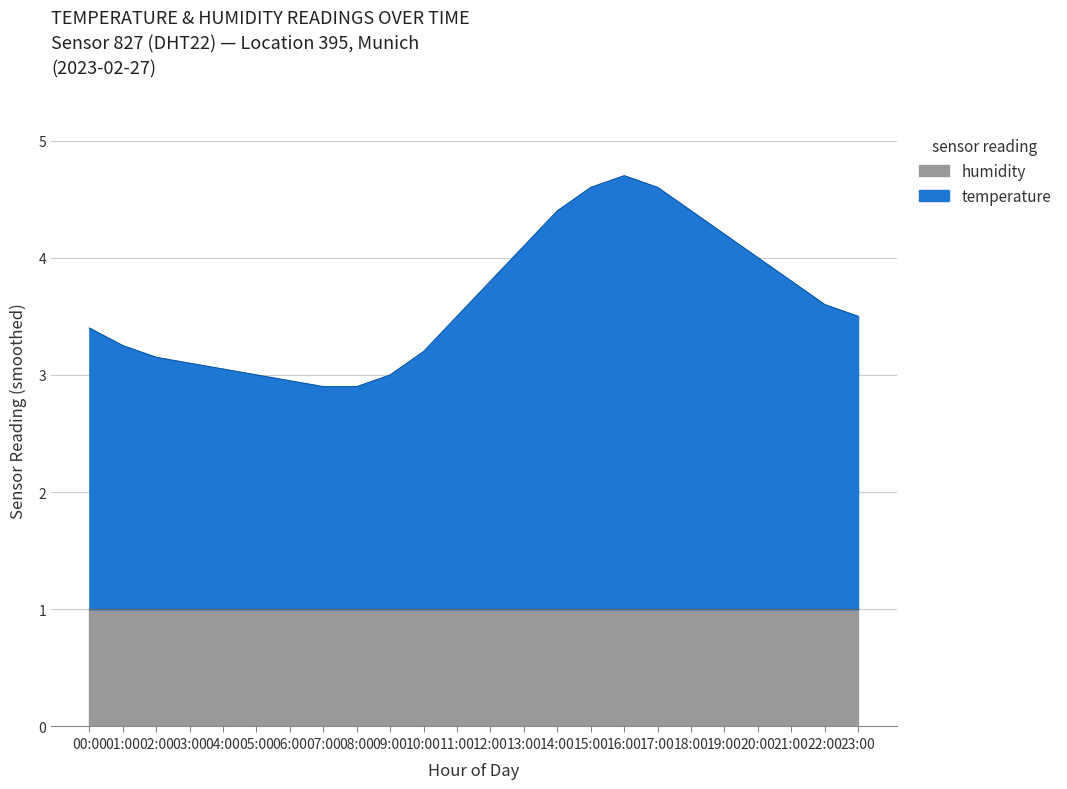

Reading right to left, what are all the values shown in this chart?

3.5	3.6	3.8	4.0	4.2	4.4	4.6	4.7	4.6	4.4	4.1	3.8	3.5	3.2	3.0	2.9	2.9	3.0	3.0	3.0	3.1	3.1	3.2	3.4